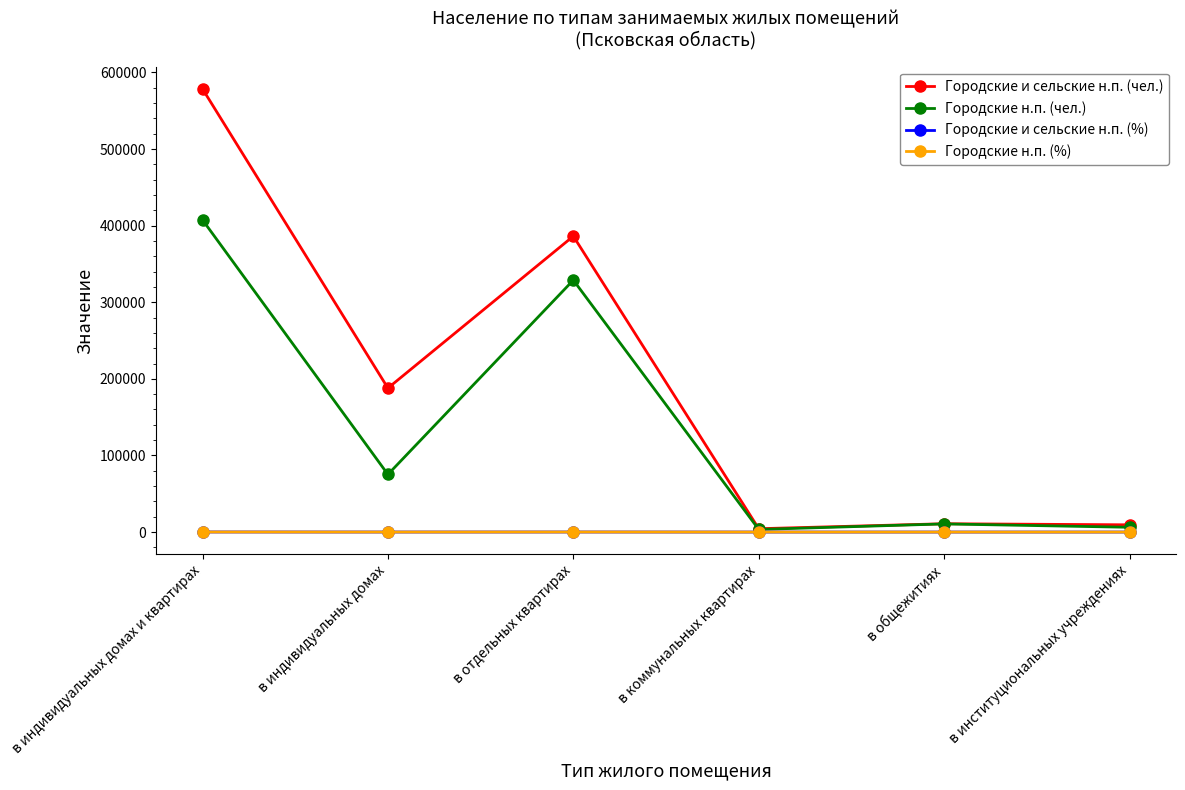

What is the maximum value for Городские и сельские н.п. (чел.)?

578495.0